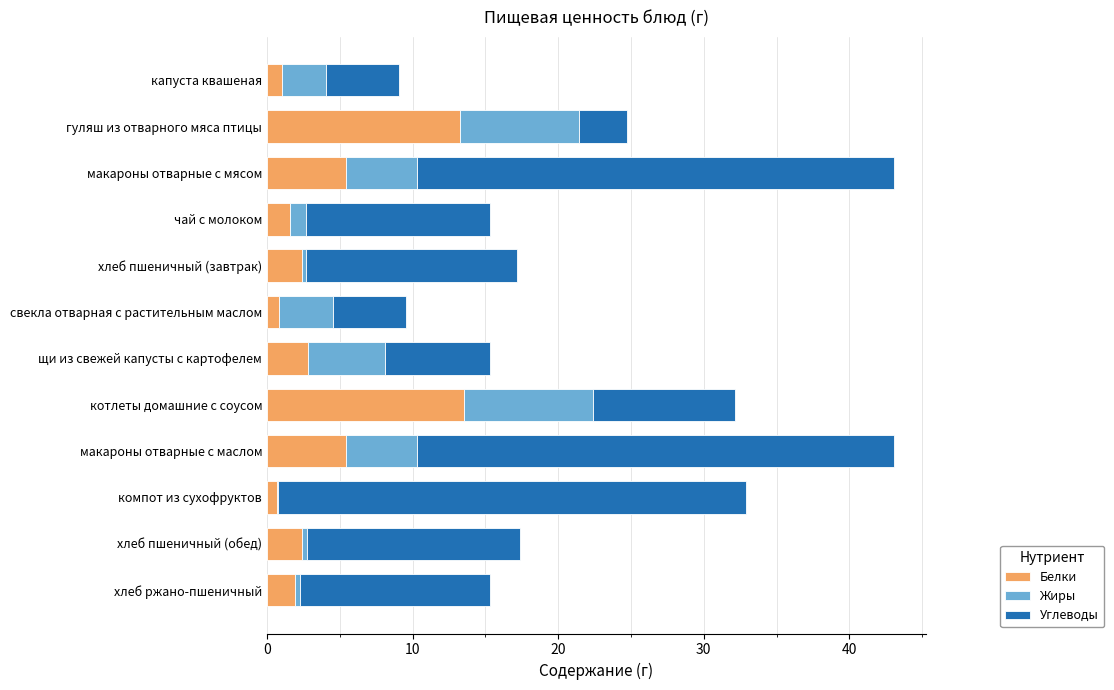

True or false: Белки has a value of 5.4 at макароны отварные с маслом.

True